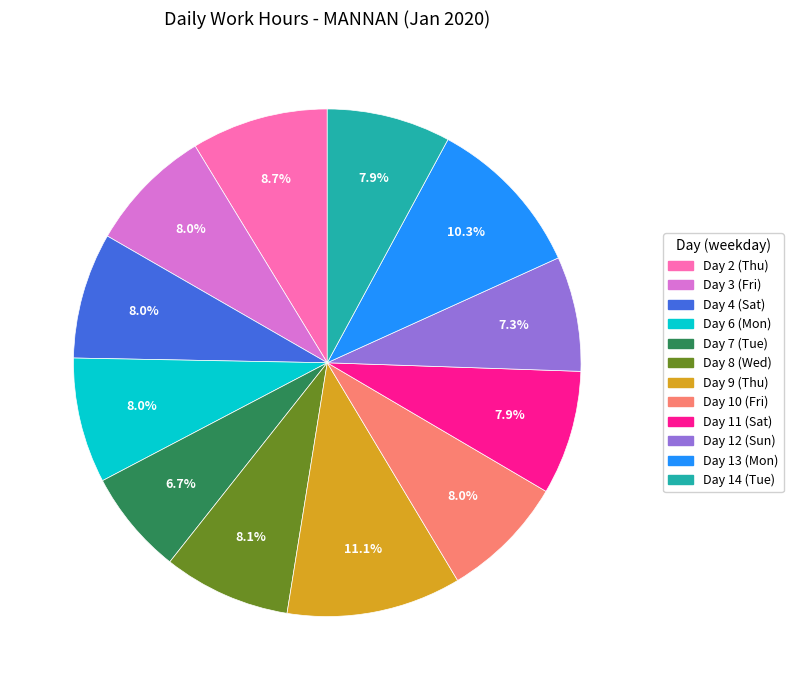

Which slice is the smallest?

Day 7 (Tue)